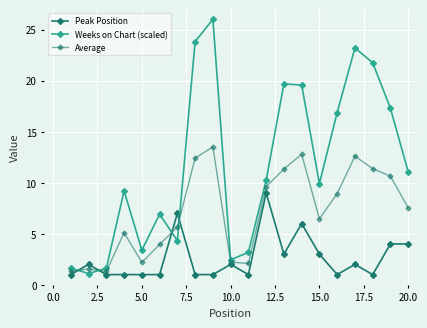

True or false: Average has more than 2 points higher than both neighbors.

True